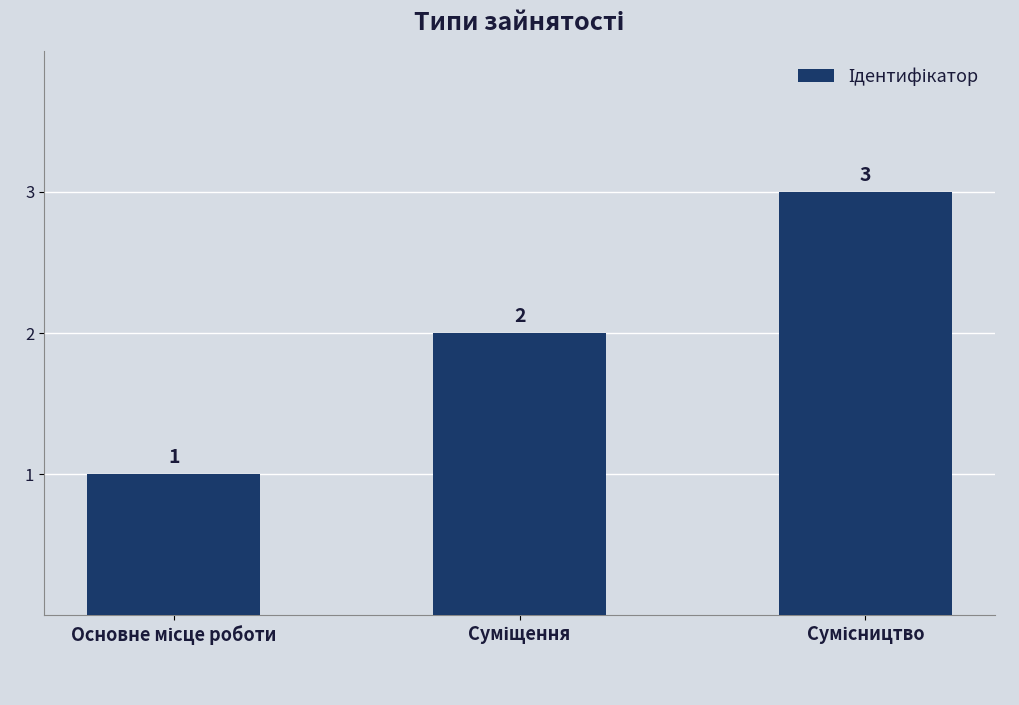

How many categories are shown in the chart?

3